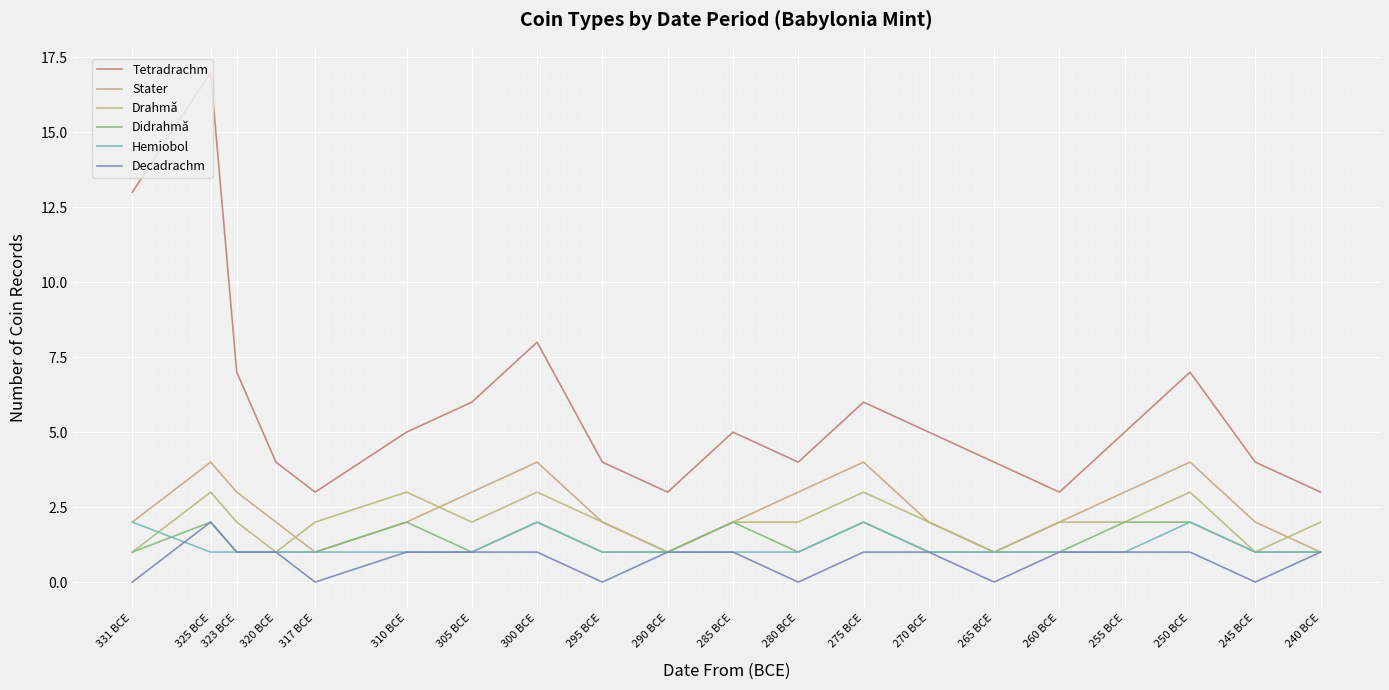

True or false: Decadrachm has a value of 1 at 270 BCE.

True